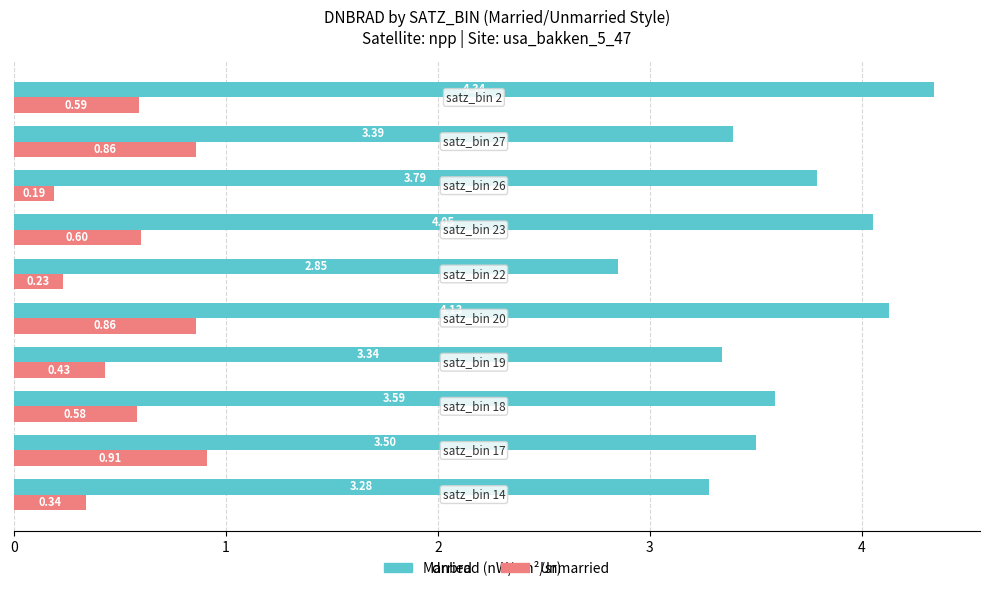

List the series in order of their peak value, lowest first.

Unmarried, Married